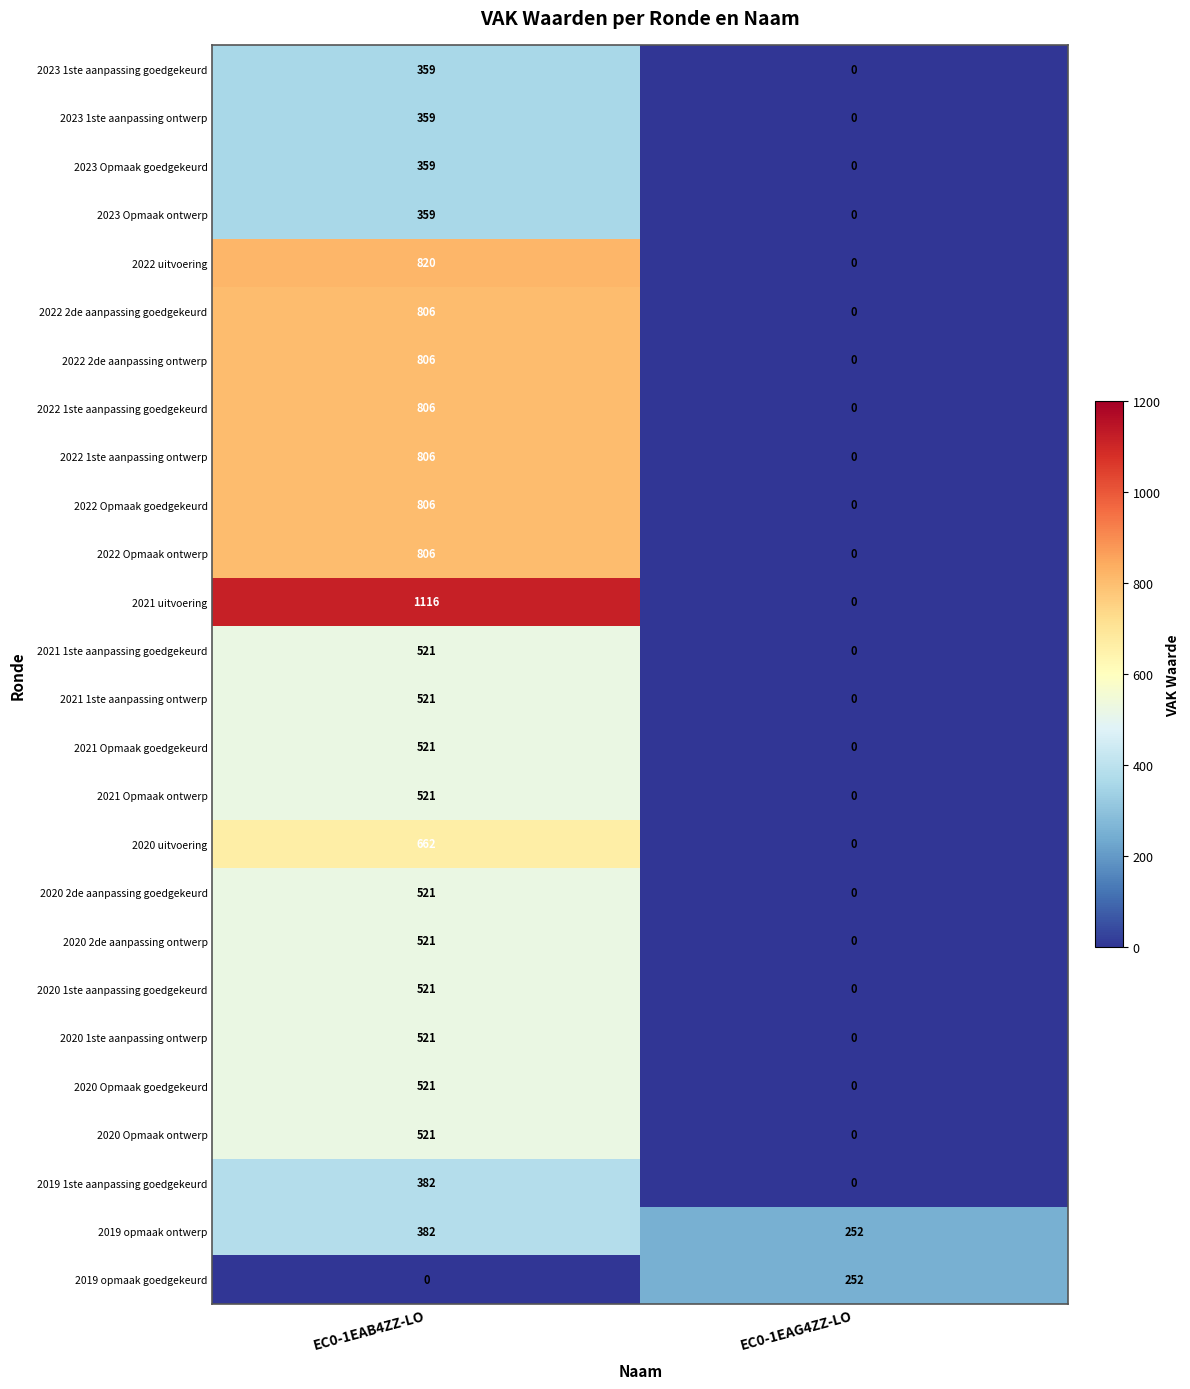

How many positive values does the 2023 1ste aanpassing goedgekeurd series have?

1